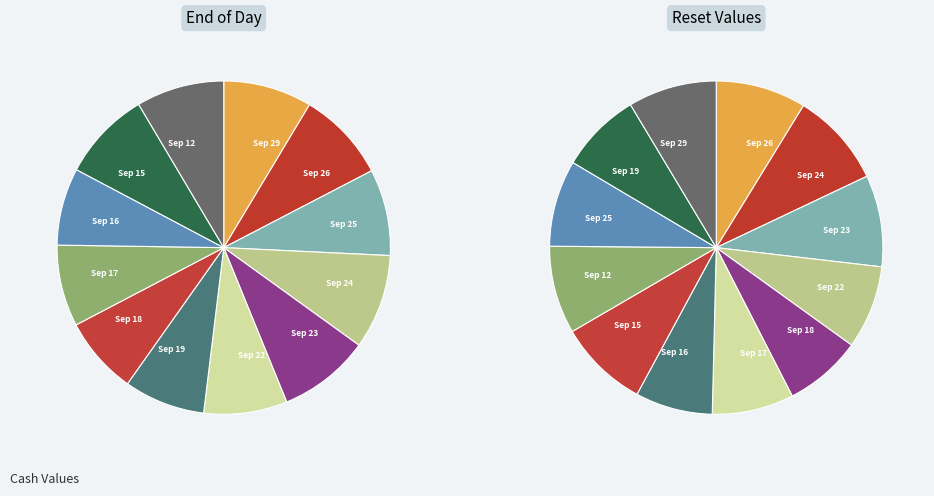

The 2025-09-17 slice represents 21% of the pie. True or false?

False